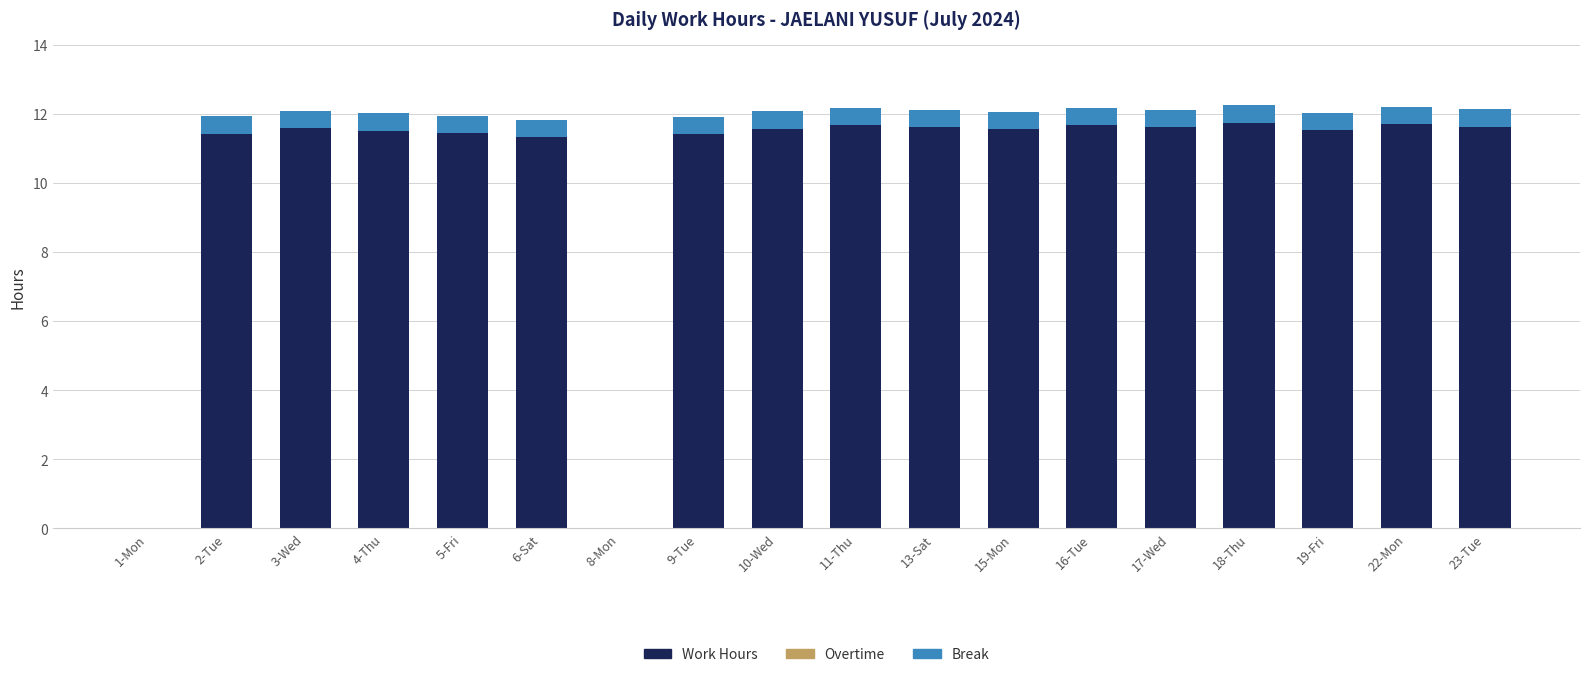

What is the sum of all Work Hours values?

184.9